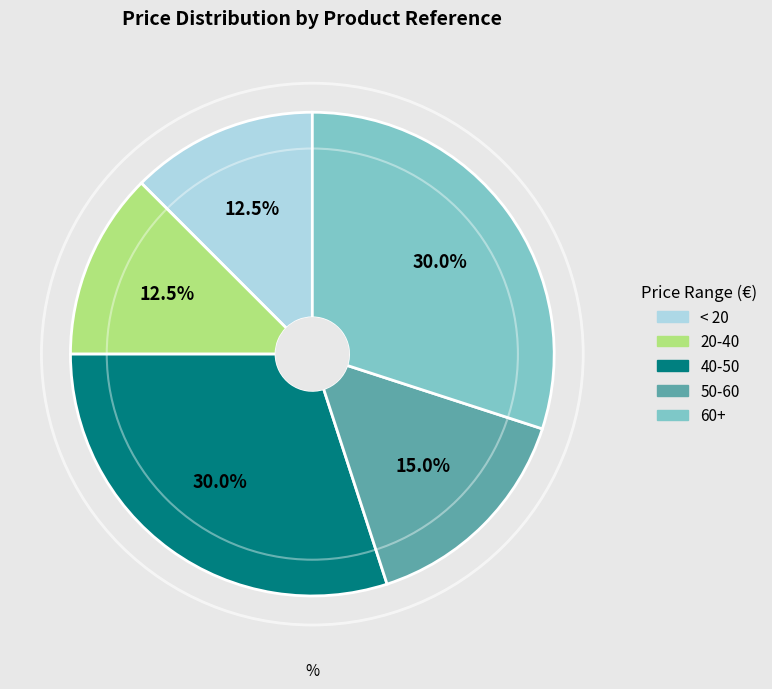

Is there a majority slice in this chart?

No